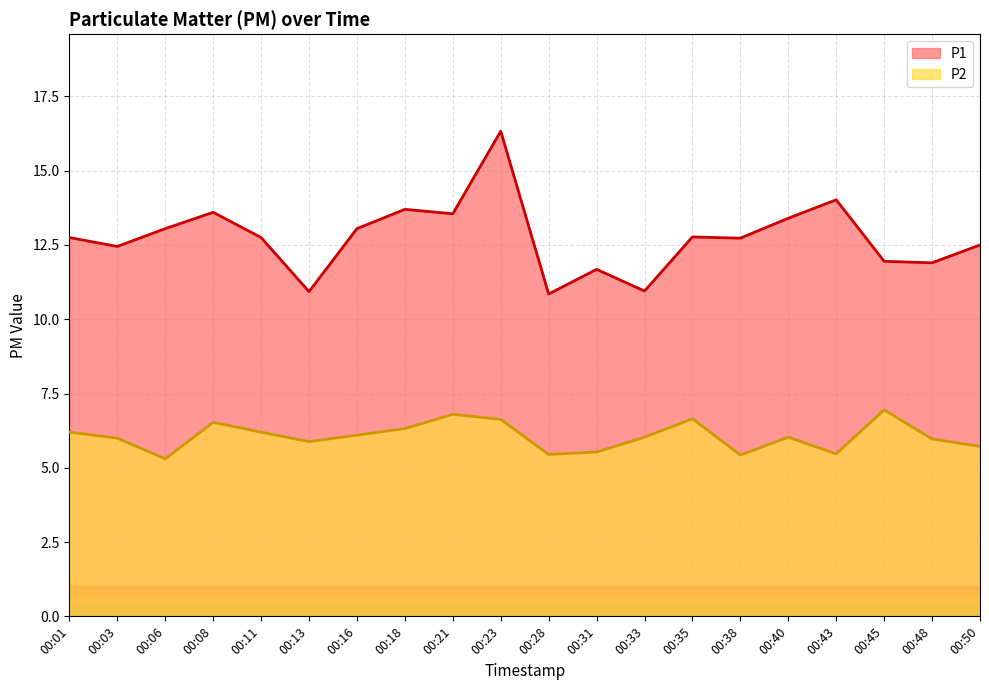

Where is the first local minimum for P1?

00:03